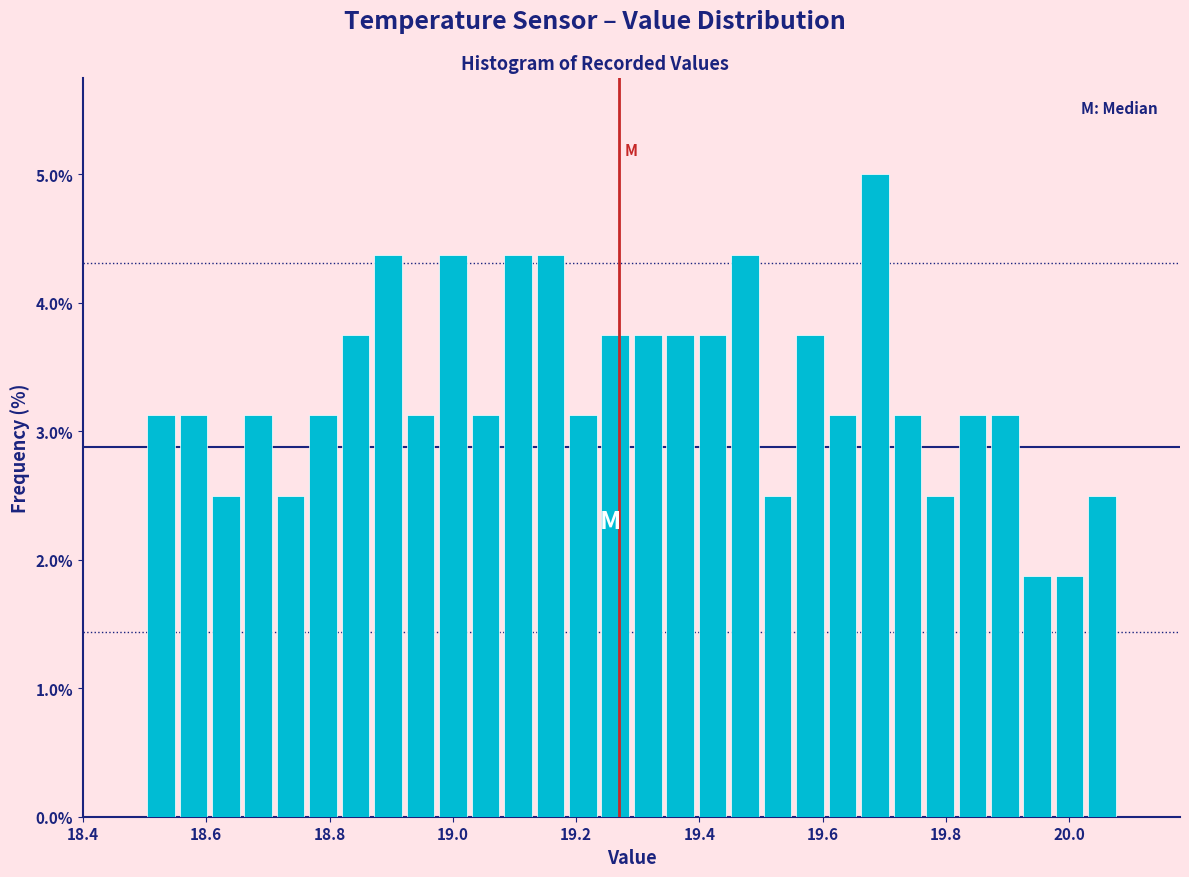

Around what value on the x-axis is the tallest bar? Give the approximate position of its centre, as read against the axis.

19.68